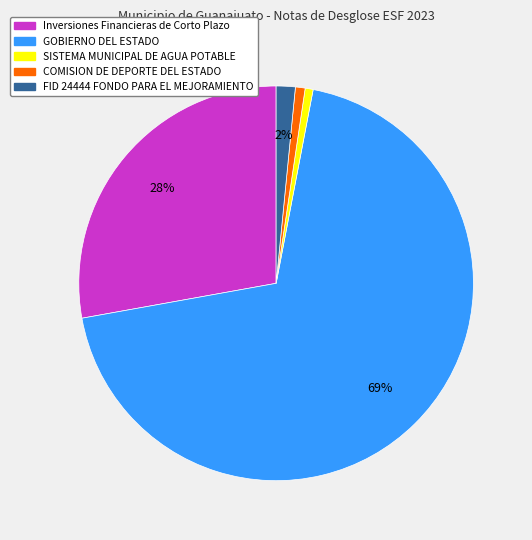

Which slice is the largest?

GOBIERNO DEL ESTADO